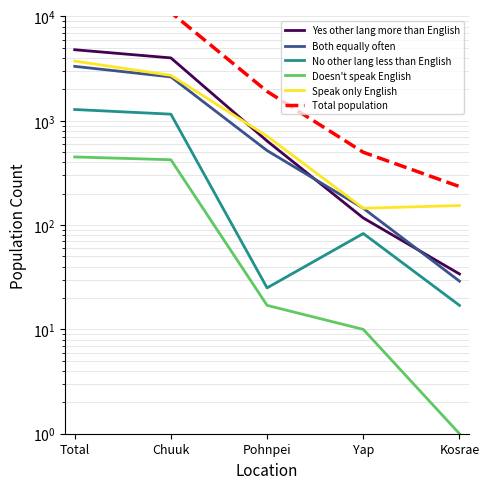

Is the value of Total population at Kosrae greater than the value of Doesn't speak English at Total?

No